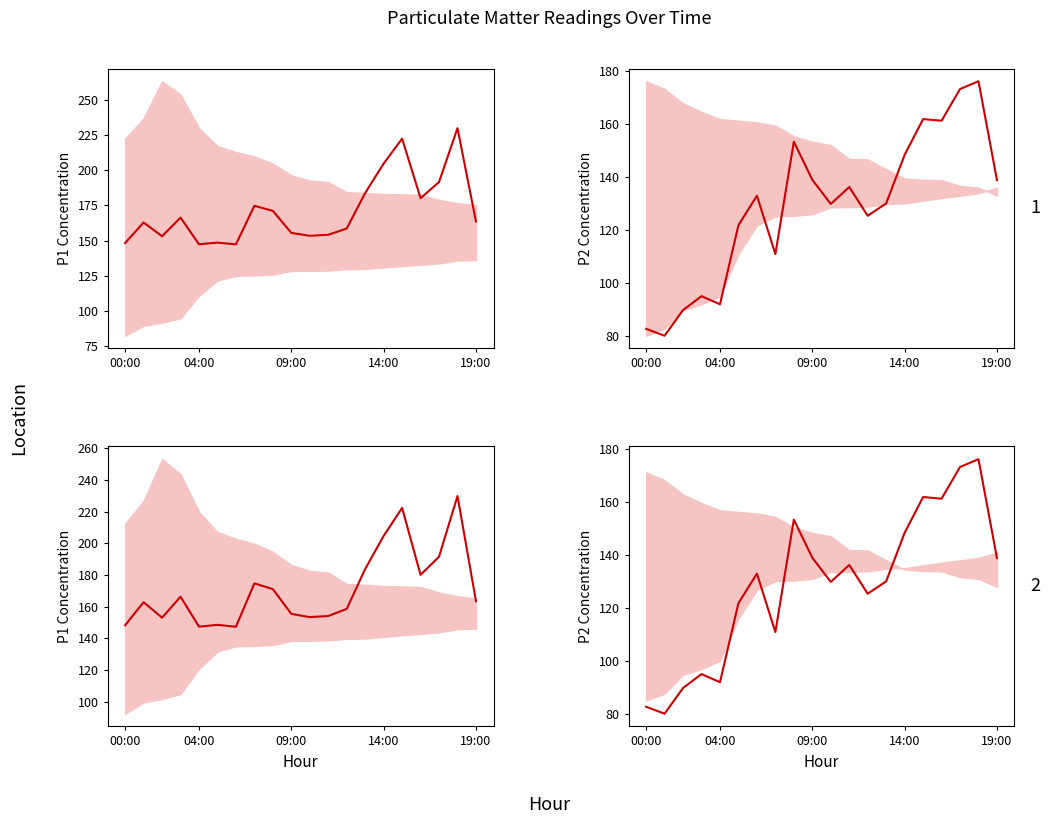

Which series has the largest range (max minus min)?

P2